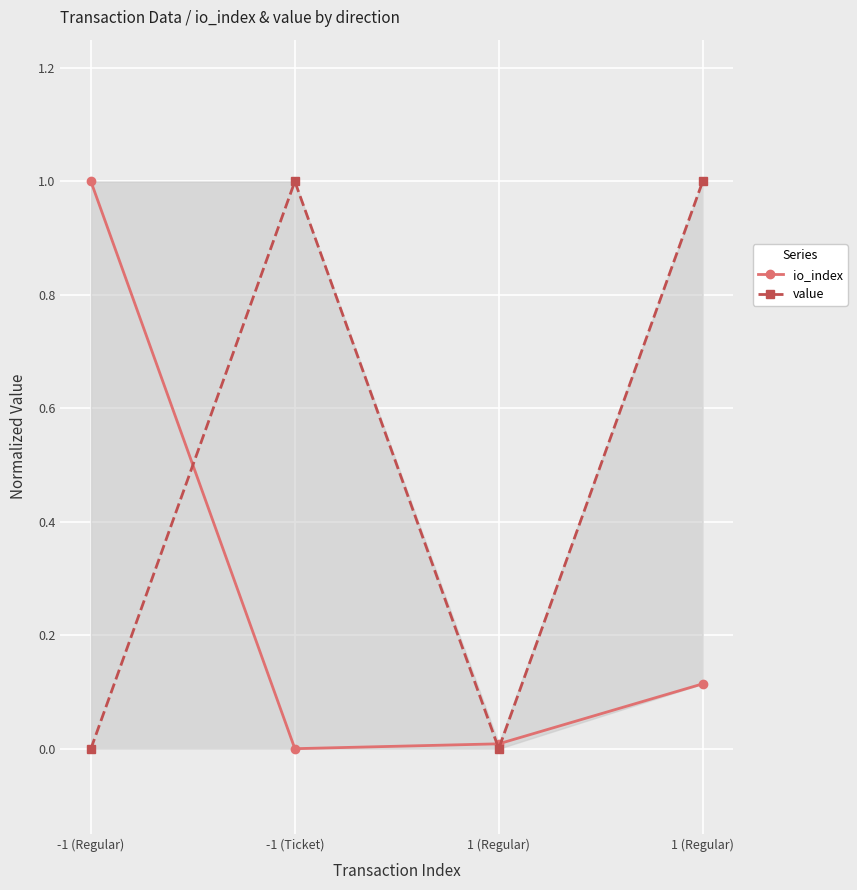

True or false: value and io_index intersect in this chart.

True